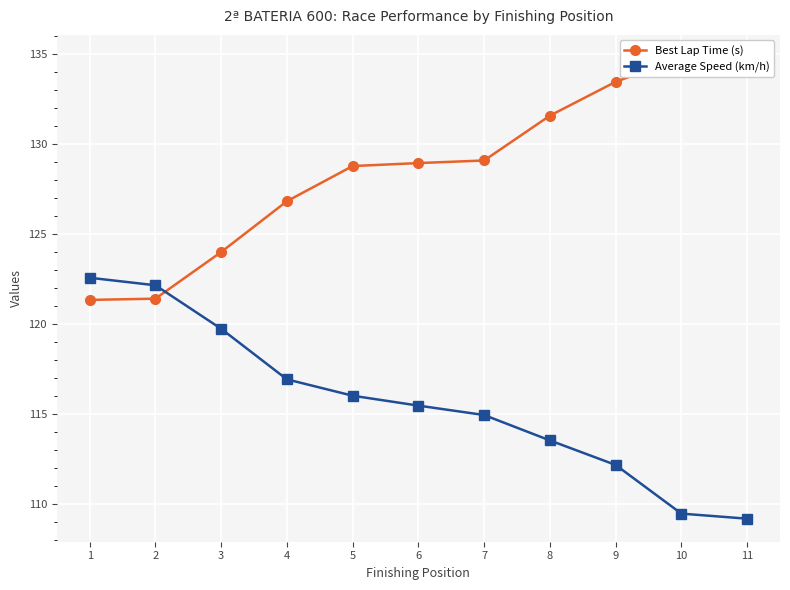

What are all the series names shown in the legend?

Best Lap Time (s), Average Speed (km/h)